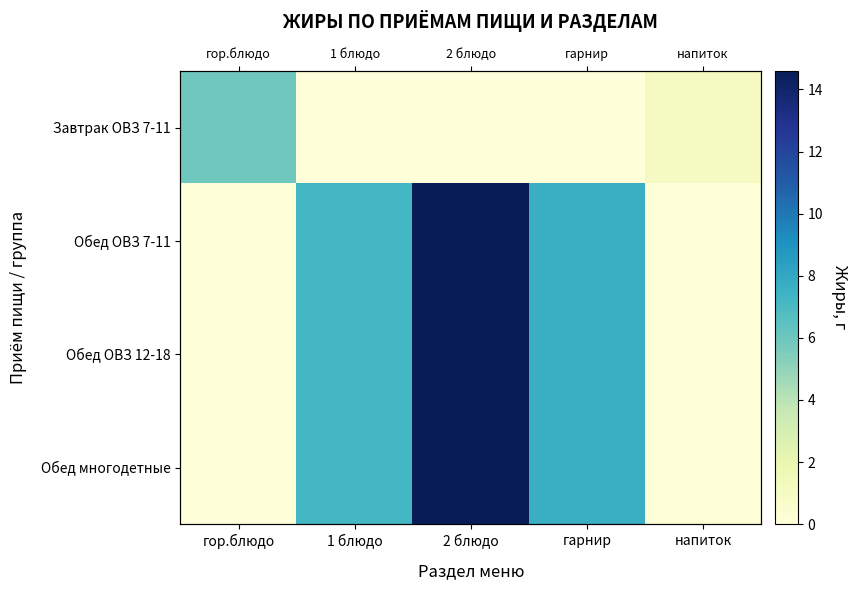

Is it true that Обед ОВЗ 7-11 equals 14.6 at 2 блюдо?

True